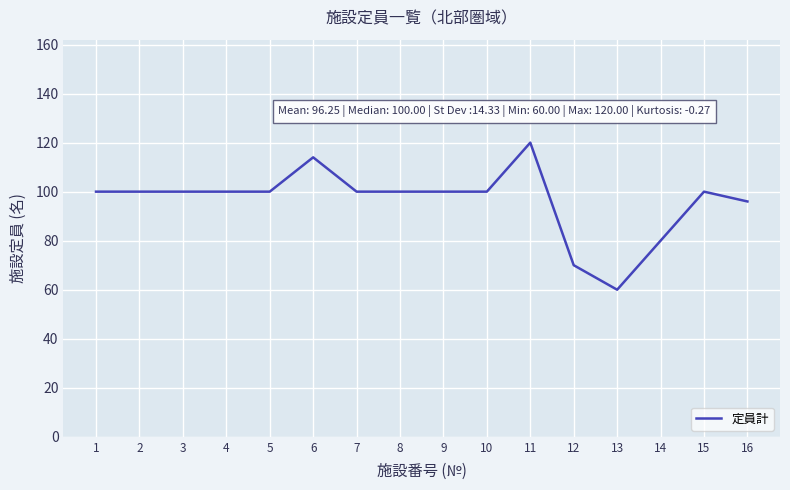

What is the average value?

96